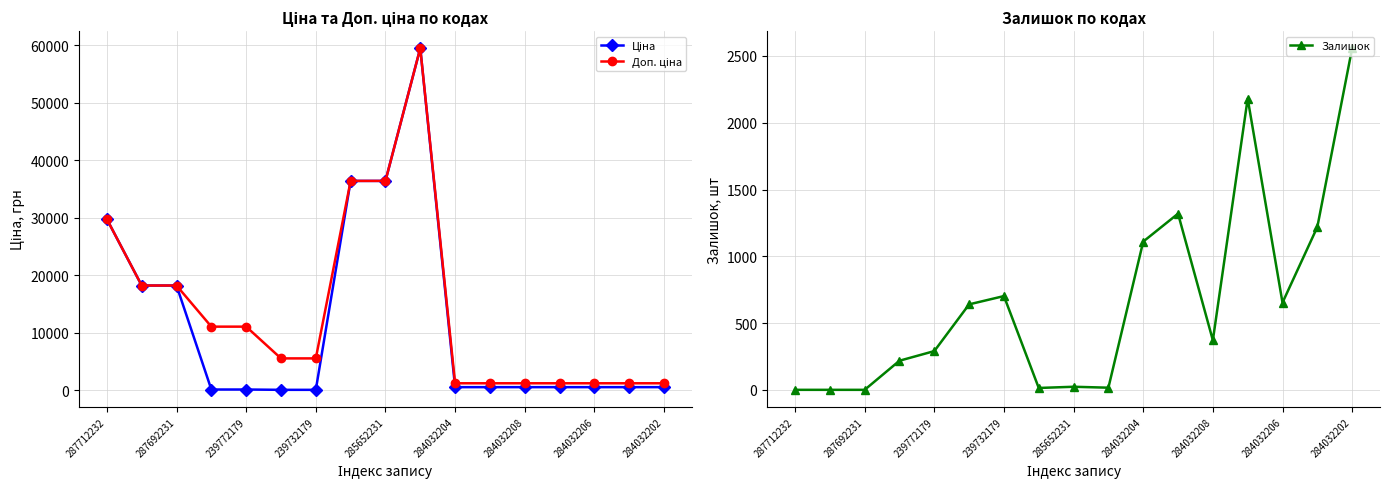

At which label does Залишок reach its peak?

284032202